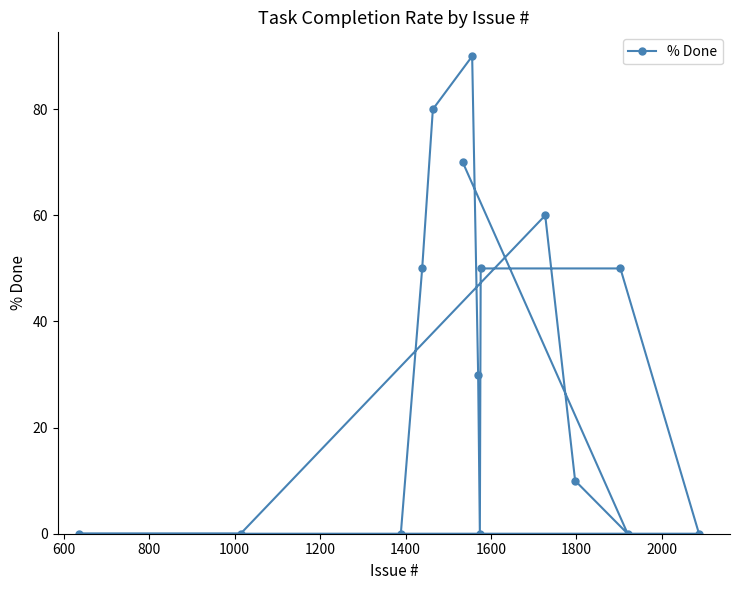

What is the difference between the maximum and minimum values?

90